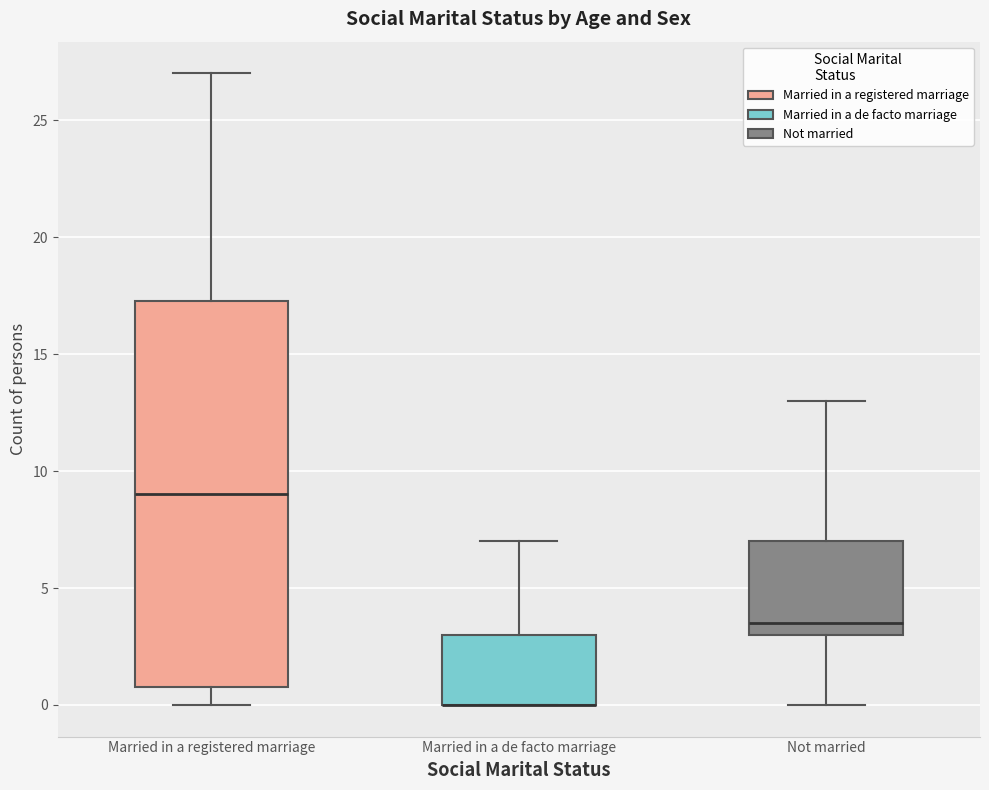

Where does the upper whisker of the box for Married in a registered marriage end on the y-axis? The values are not printed on the chart, so give them approximately, as read against the axis.

27.0